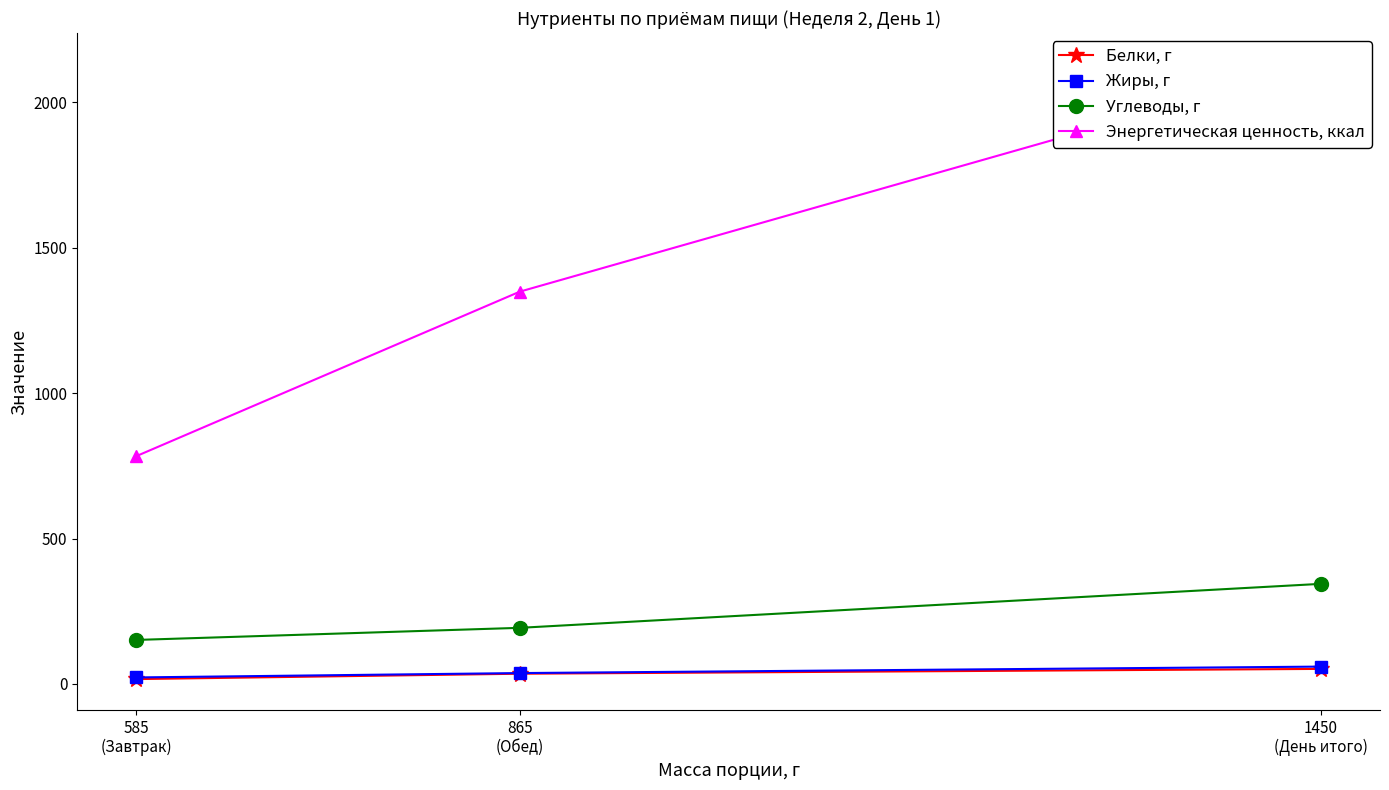

Reading right to left, list all the values displayed in this chart.

Белки, г: 1450
(День итого)=51.6	865
(Обед)=35.0	585
(Завтрак)=16.6
Жиры, г: 1450
(День итого)=59.5	865
(Обед)=37.3	585
(Завтрак)=22.2
Углеводы, г: 1450
(День итого)=344.1	865
(Обед)=192.9	585
(Завтрак)=151.3
Энергетическая ценность, ккал: 1450
(День итого)=2133.1	865
(Обед)=1349.3	585
(Завтрак)=783.7